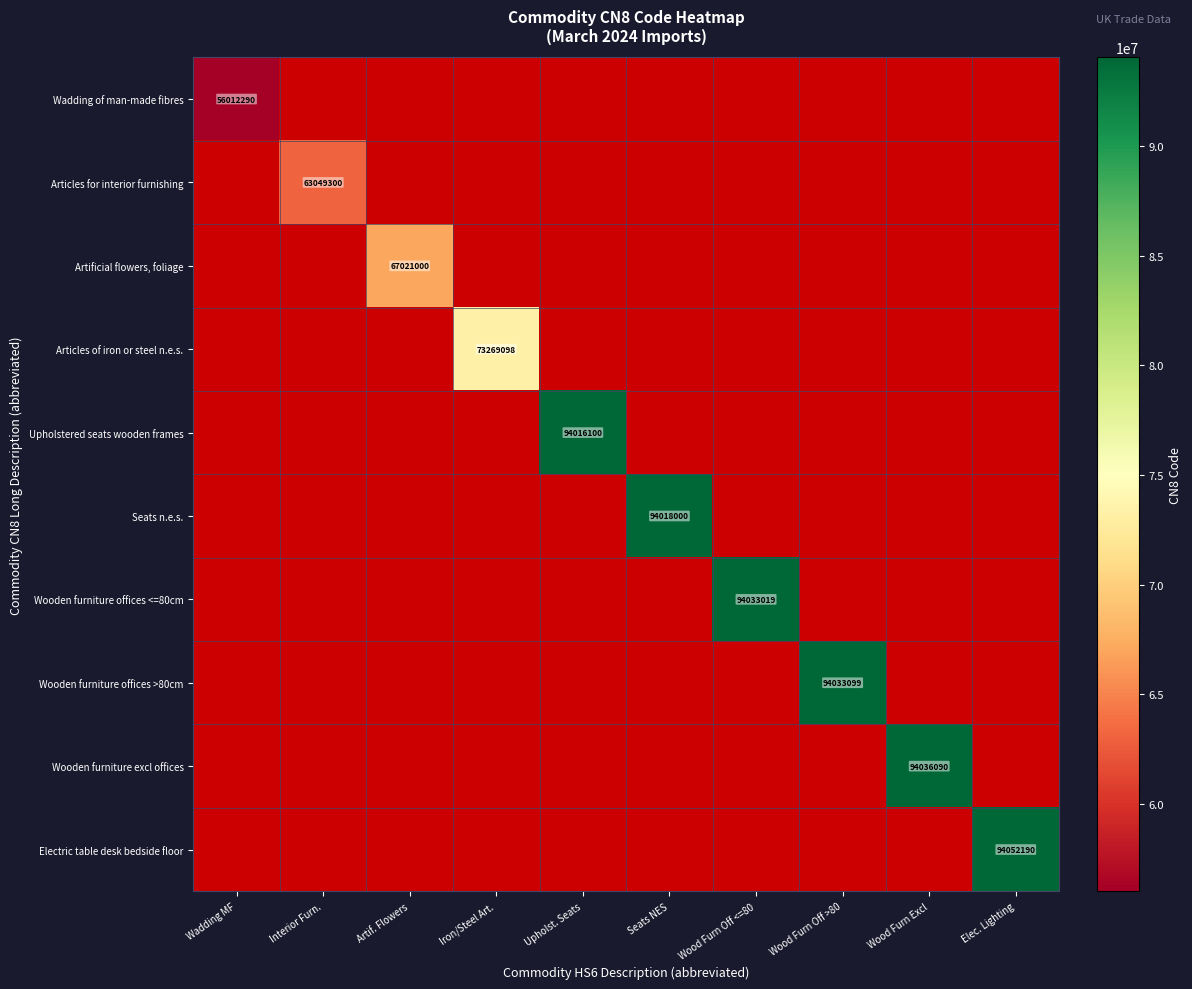

How many series are shown in this chart?

10